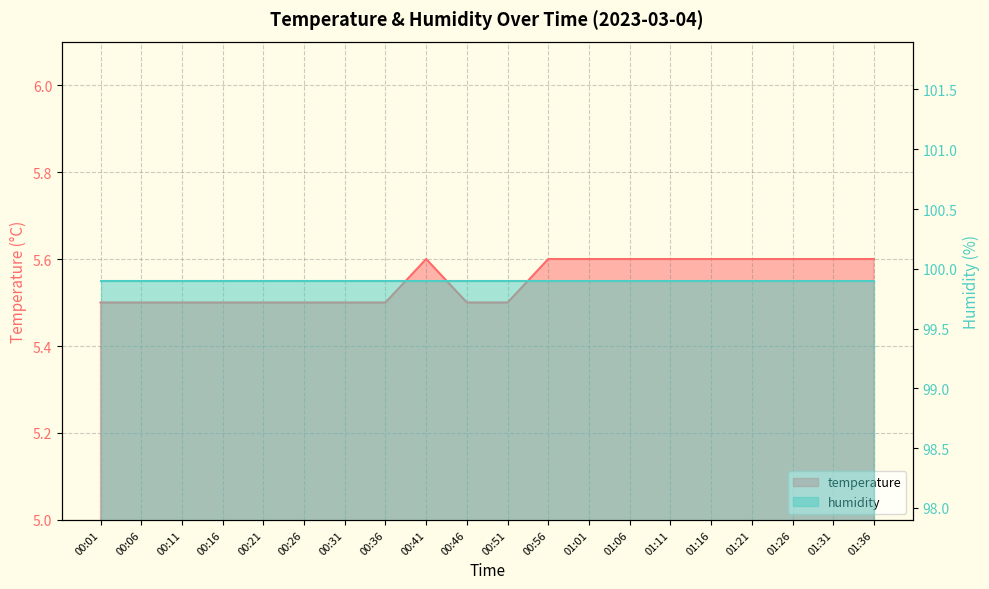

What is the label of the 14th point from the right?

00:31